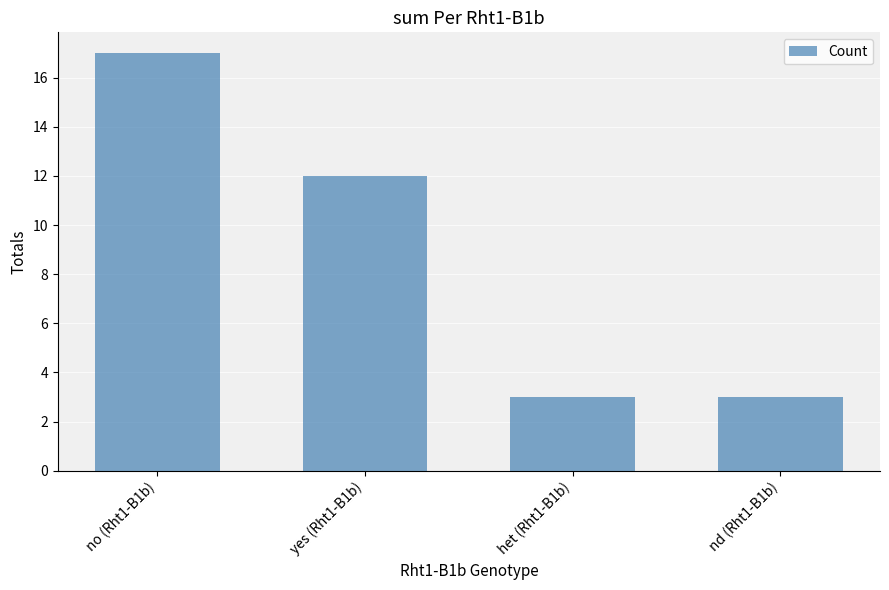

How many data points does each series have?

4